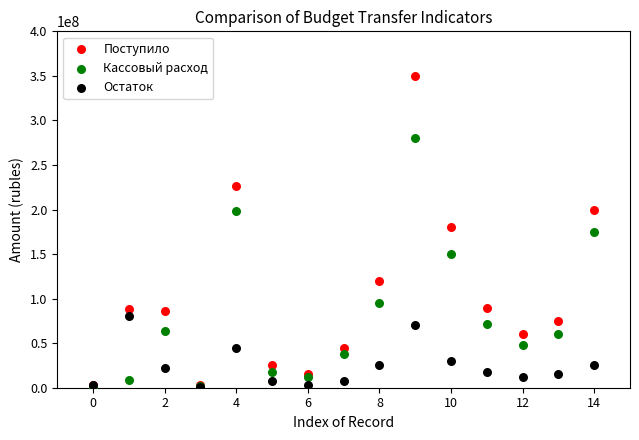

Which series contains the highest Y value?

Поступило